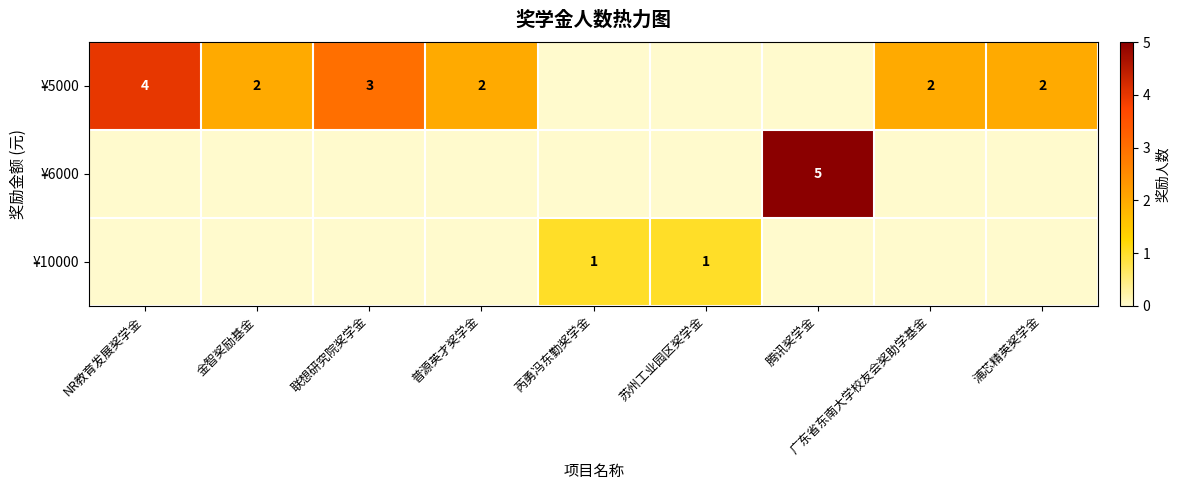

True or false: ¥6000 has a value of 5 at 腾讯奖学金.

True